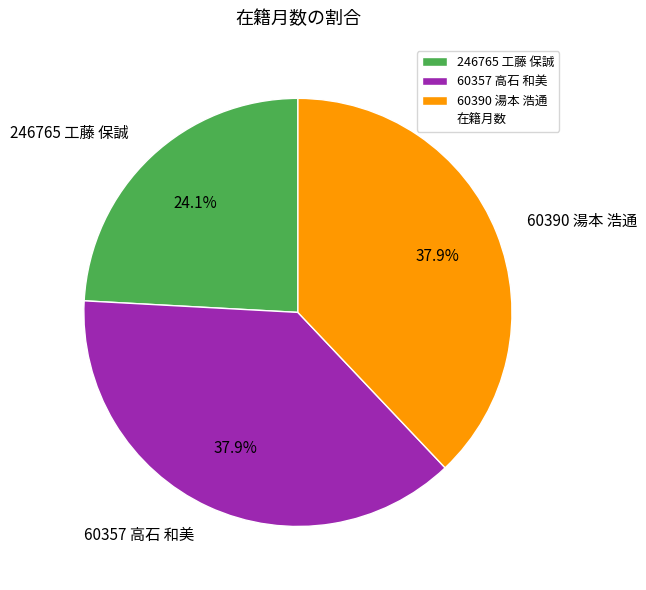

What percentage is NOT represented by 60357 高石 和美?

62.1%